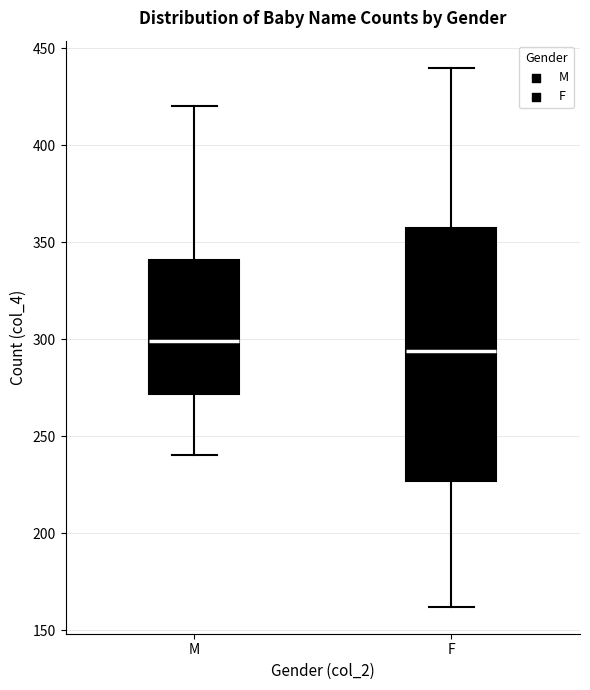

Comparing the boxes themselves (not the whiskers), which one is the tallest?

F